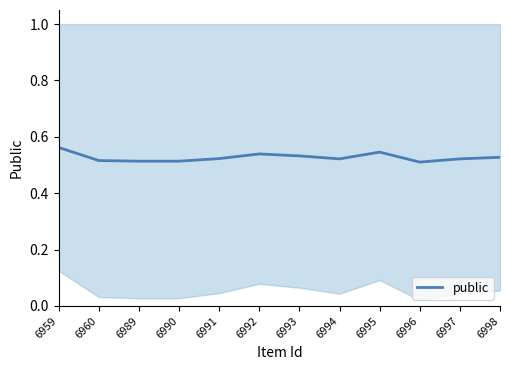

Is this an area chart (filled region under the line)?

No